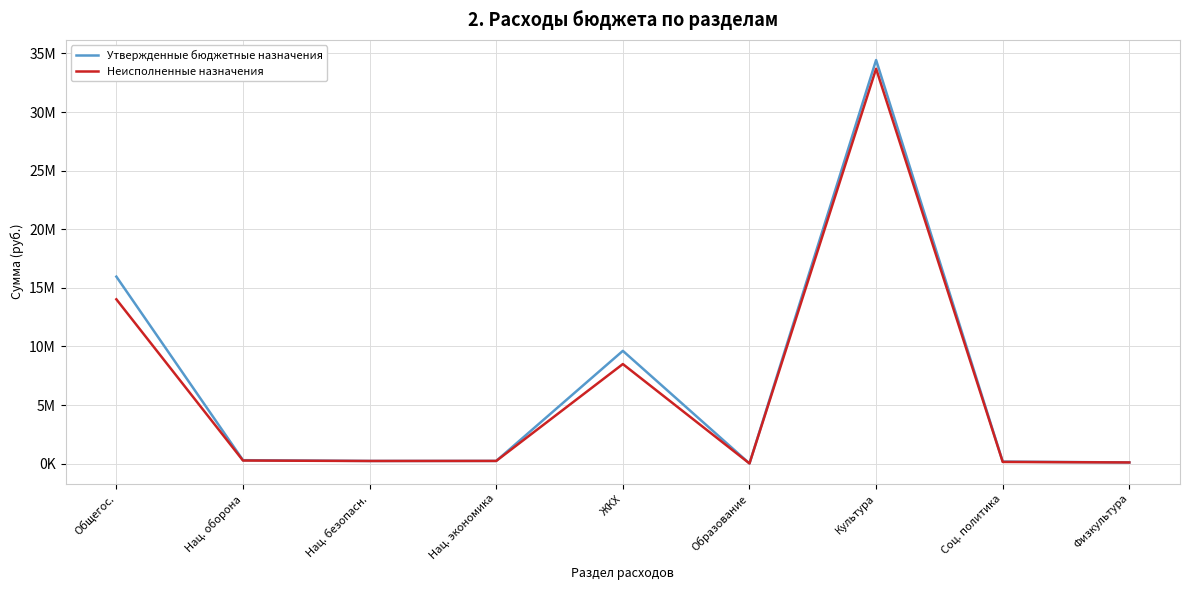

True or false: Неисполненные назначения and Утвержденные бюджетные назначения intersect in this chart.

False